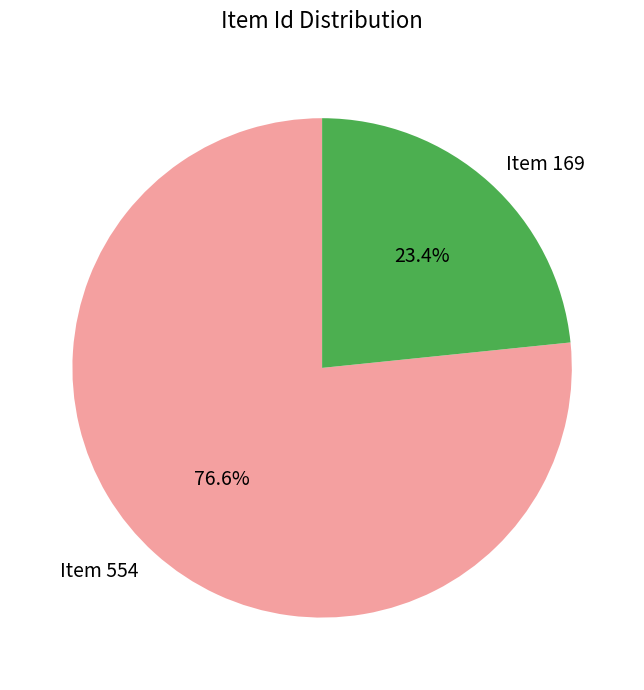

Count the number of slices in the pie.

2